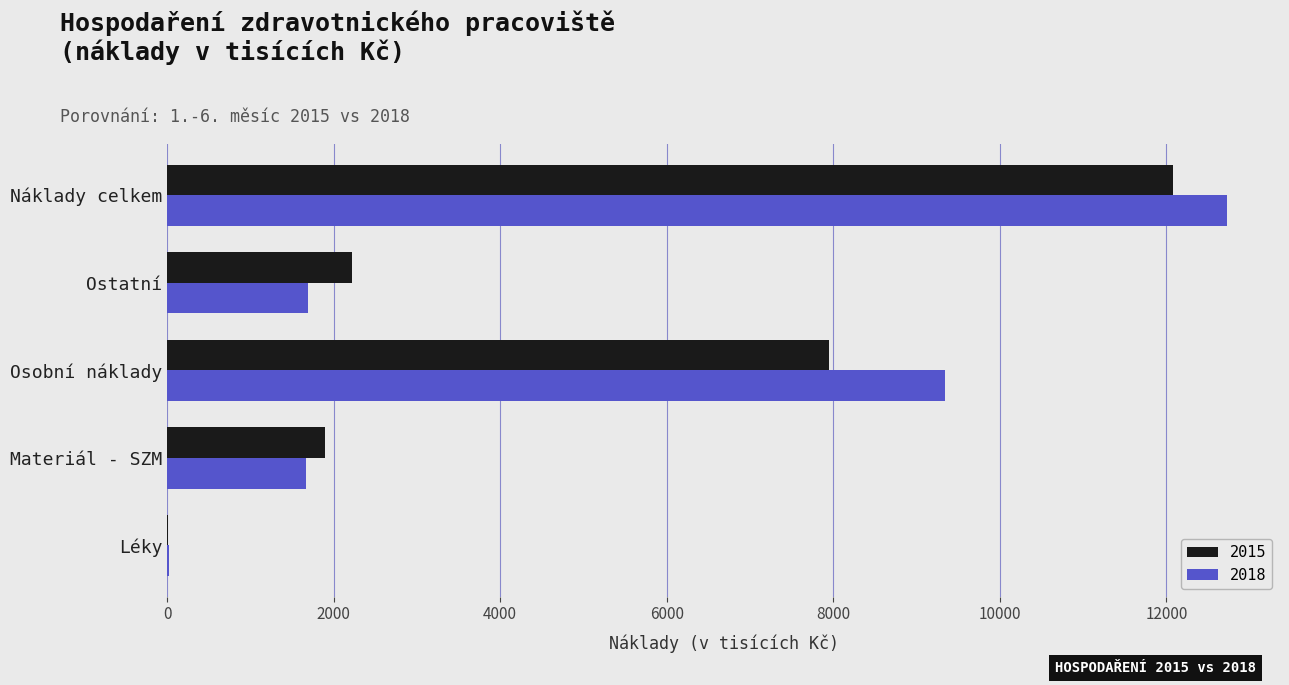

What is the difference between the 2018 values at Materiál - SZM and Ostatní?

28.7